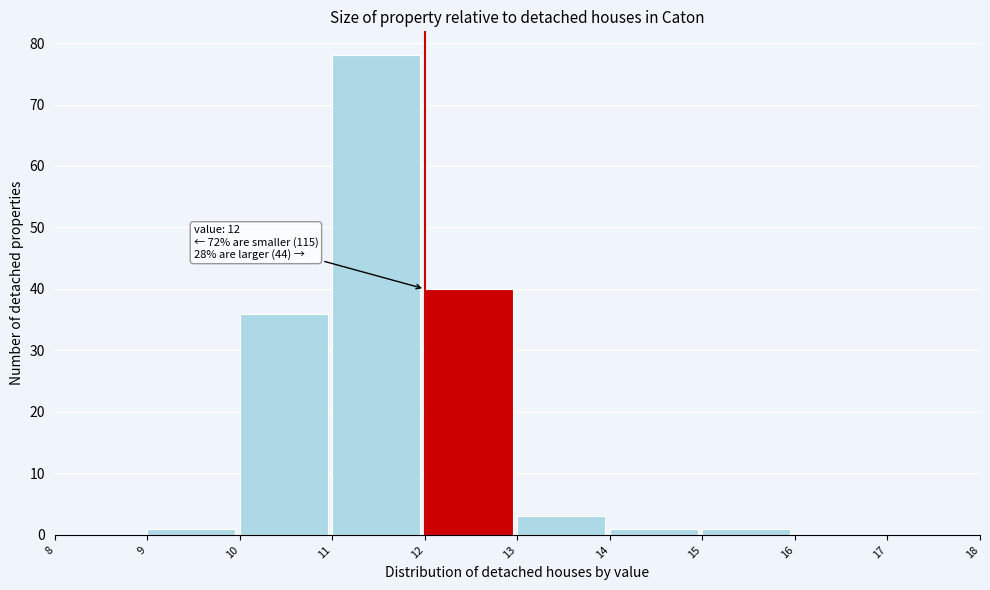

Over which range of the x-axis is the bar tallest?

11 to 12